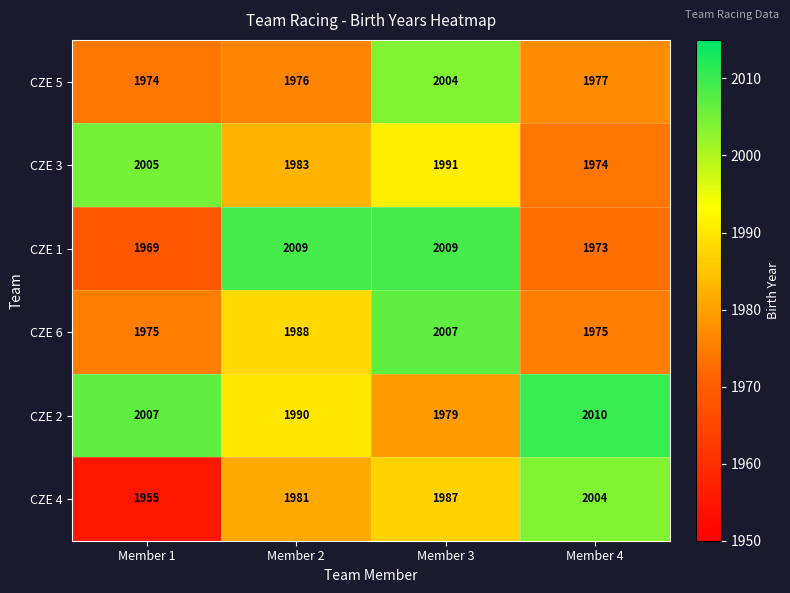

What is the total value across all series at Member 3?

11977